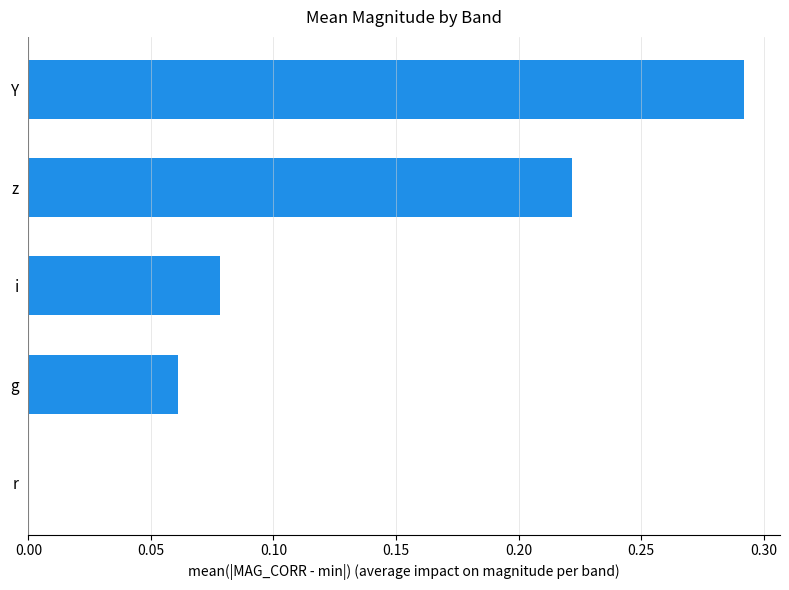

What is the sum of all values?

0.7